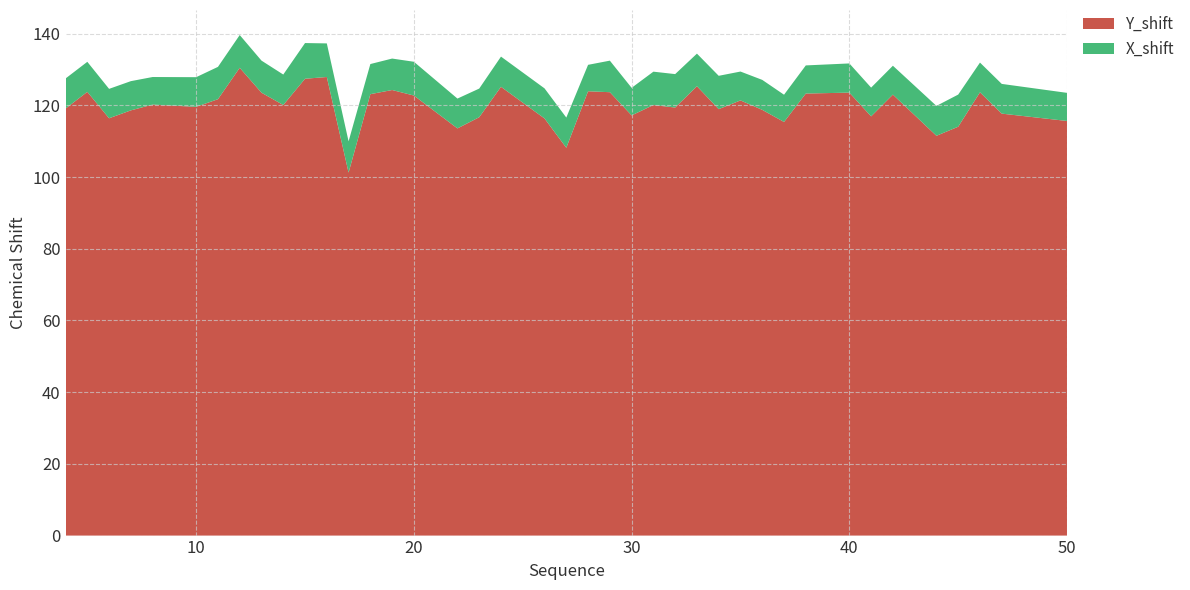

Reading right to left, extract all data points from this chart.

Y_shift: 50=115.6	47=117.7	46=123.6	45=114.0	44=111.5	42=123.0	41=116.9	40=123.5	38=123.3	37=115.3	36=118.7	35=121.4	34=118.9	33=125.3	32=119.4	31=120.1	30=117.2	29=123.7	28=123.9	27=108.2	26=116.3	24=125.2	23=116.7	22=113.6	20=122.7	19=124.3	18=123.1	17=101.2	16=127.9	15=127.4	14=120.1	13=123.5	12=130.5	11=121.7	10=119.6	8=120.2	7=118.6	6=116.4	5=123.7	4=119.1
X_shift: 50=7.8	47=8.3	46=8.3	45=9.0	44=8.3	42=8.1	41=8.0	40=8.1	38=7.8	37=7.6	36=8.4	35=8.0	34=9.3	33=9.1	32=9.3	31=9.3	30=7.7	29=8.8	28=7.4	27=8.4	26=8.4	24=8.4	23=8.0	22=8.3	20=9.4	19=8.8	18=8.4	17=8.7	16=9.4	15=10.0	14=8.5	13=8.9	12=9.1	11=9.0	10=8.3	8=7.7	7=8.1	6=8.2	5=8.4	4=8.4